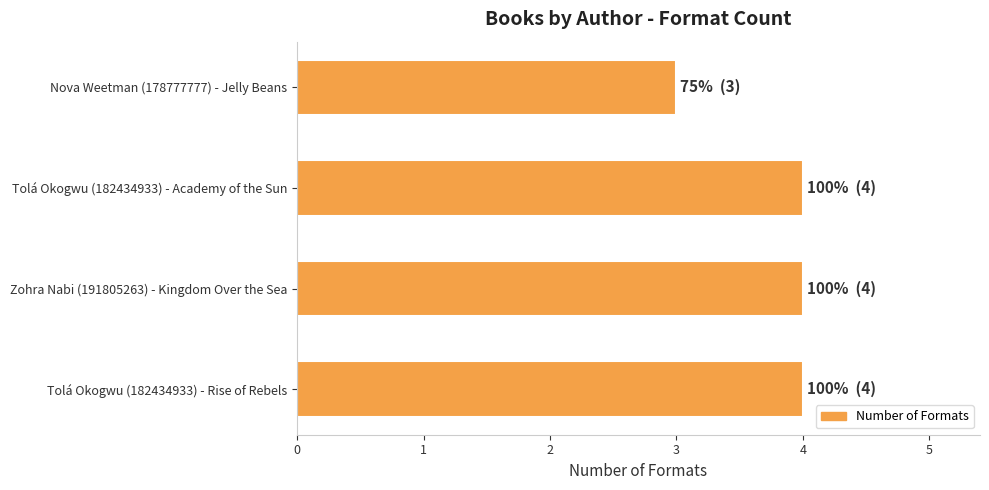

Where is the data nearest to the value 3?

Nova Weetman (178777777) - Jelly Beans